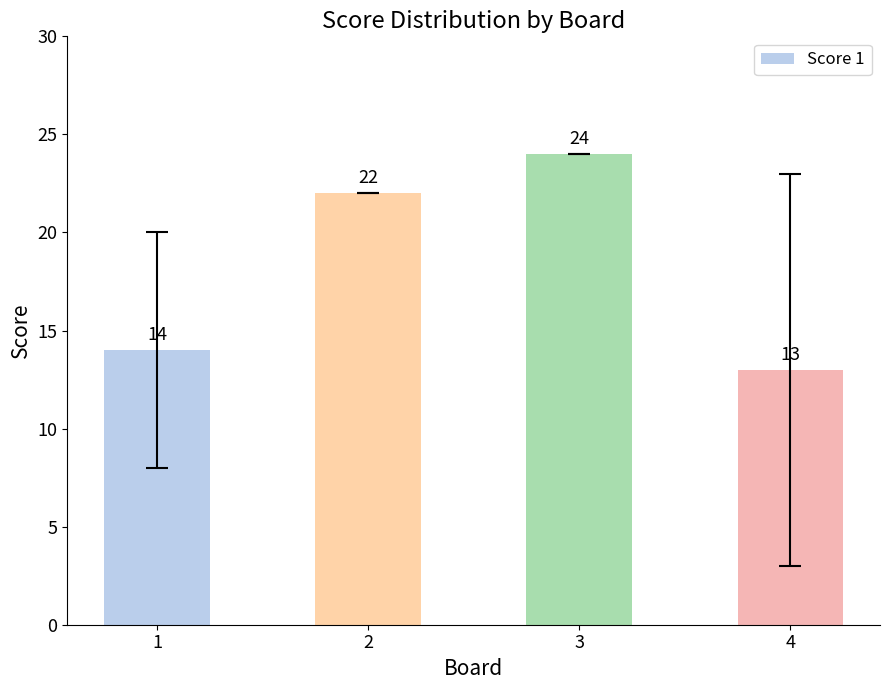

List the labels in order of value, smallest first.

4, 1, 2, 3